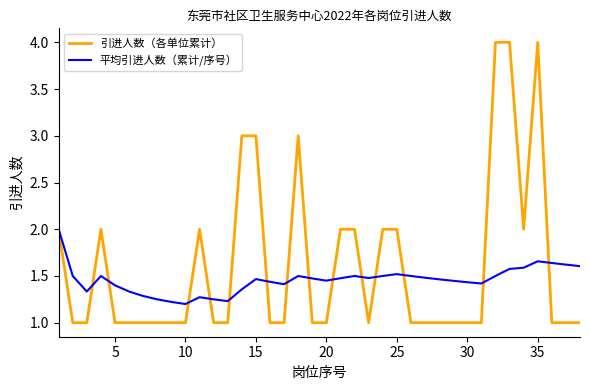

How many lines are shown in the chart?

2